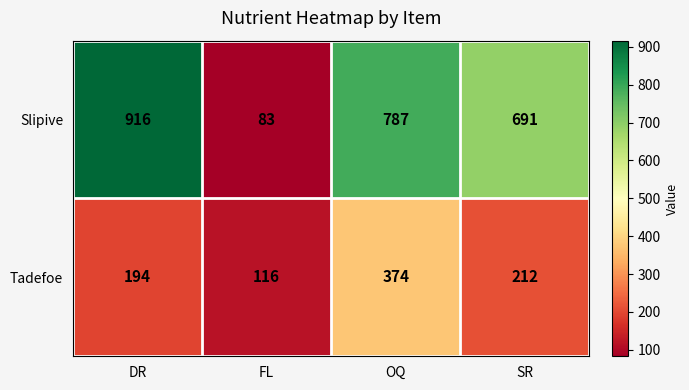

Rank the series at OQ from lowest to highest value.

Tadefoe, Slipive